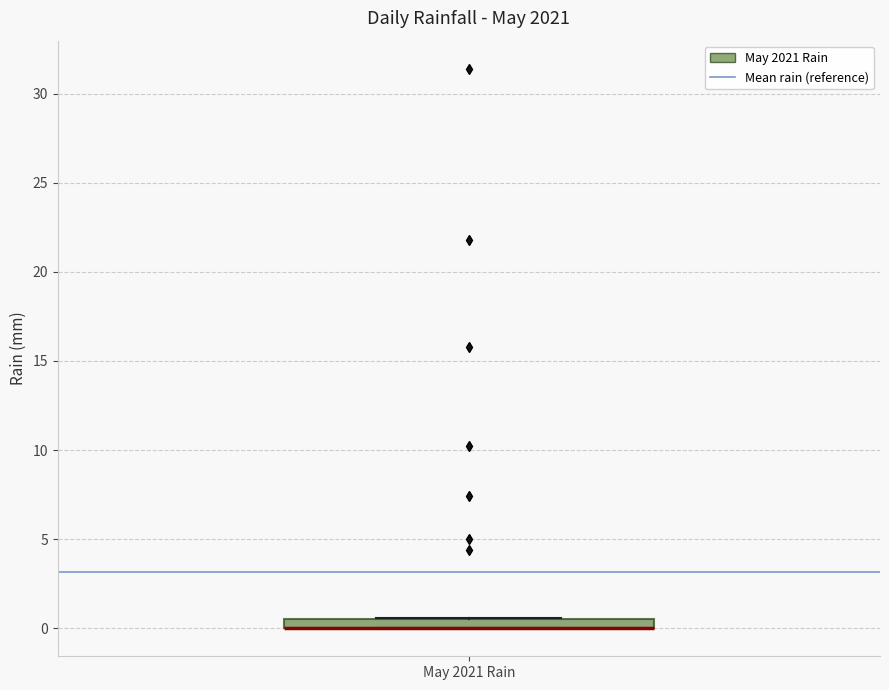

Where is the lower edge of the box for May 2021 Rain on the y-axis? The values are not printed on the chart, so give them approximately, as read against the axis.

0.0